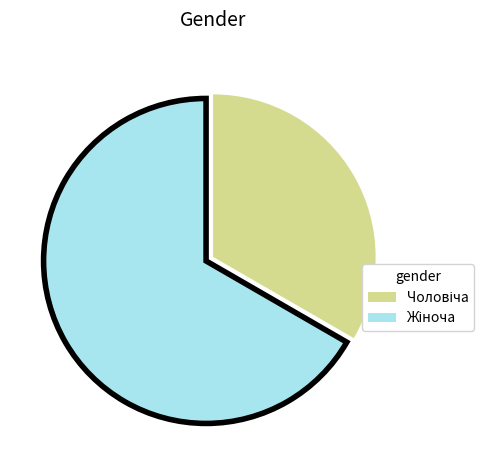

Does any single category account for the majority?

Yes